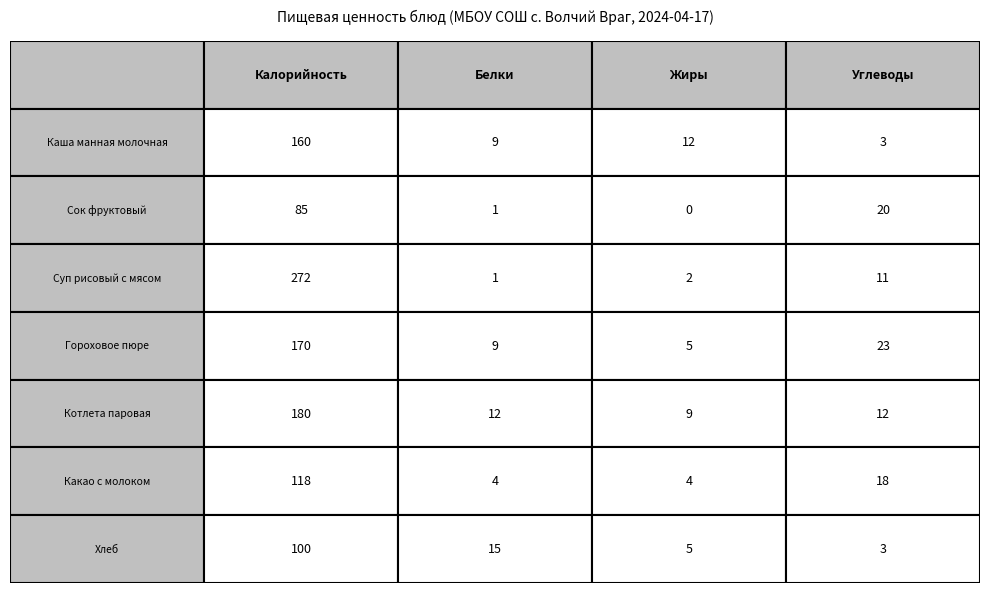

How many data points in Каша манная молочная с маслом и сахаром are less than 12?

2